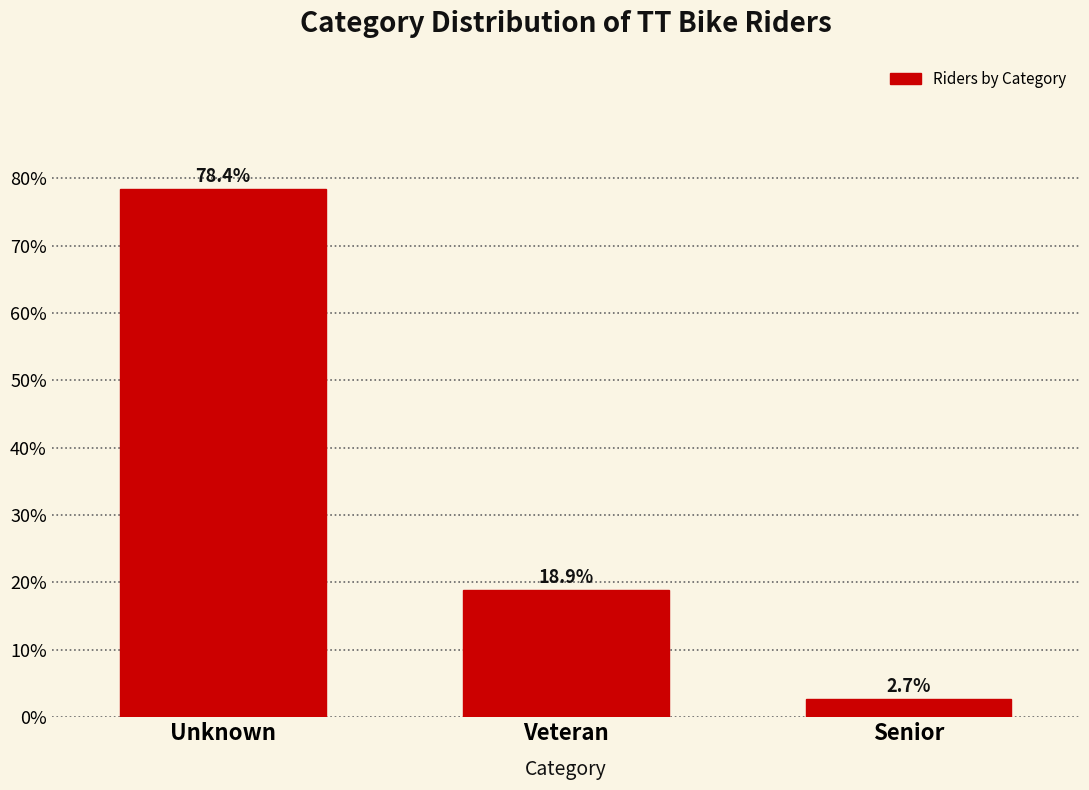

Reading left to right, list all the values displayed in this chart.

78.4	18.9	2.7